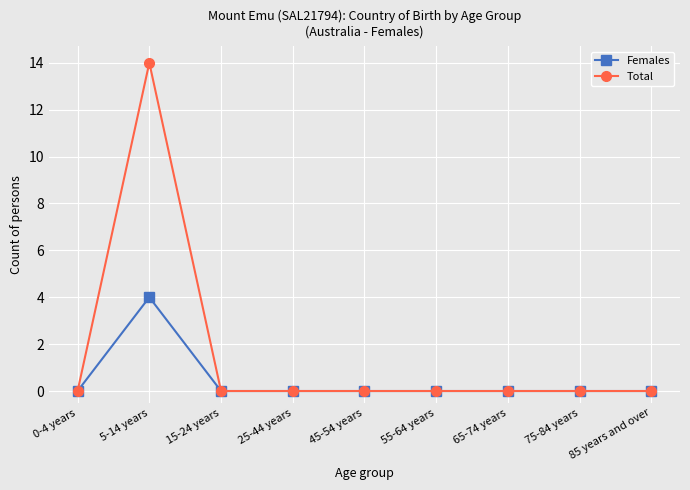

Does the chart have visible grid lines?

Yes